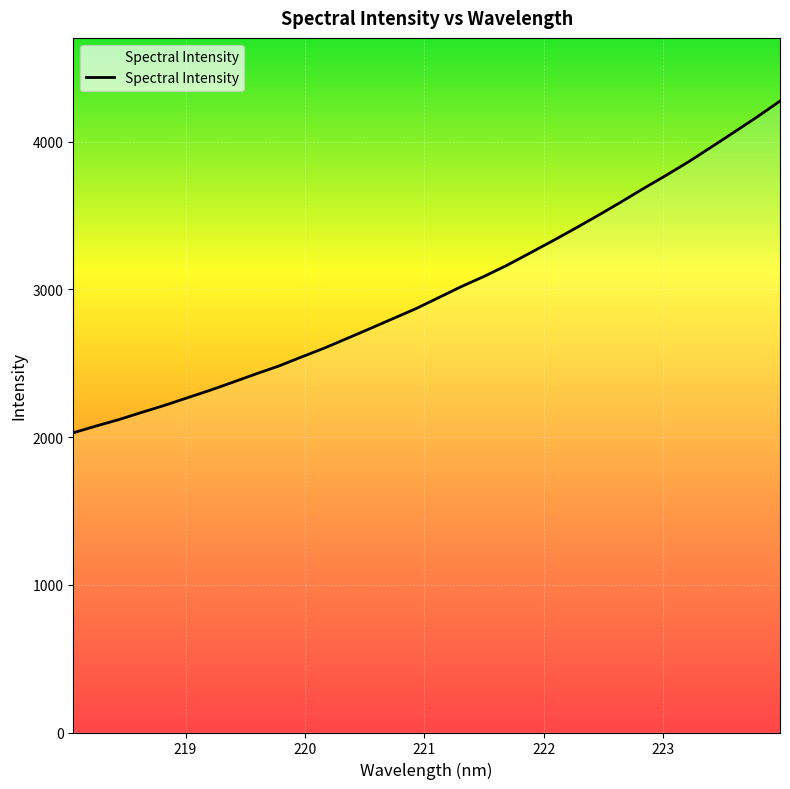

What is the smallest value displayed?

2029.1